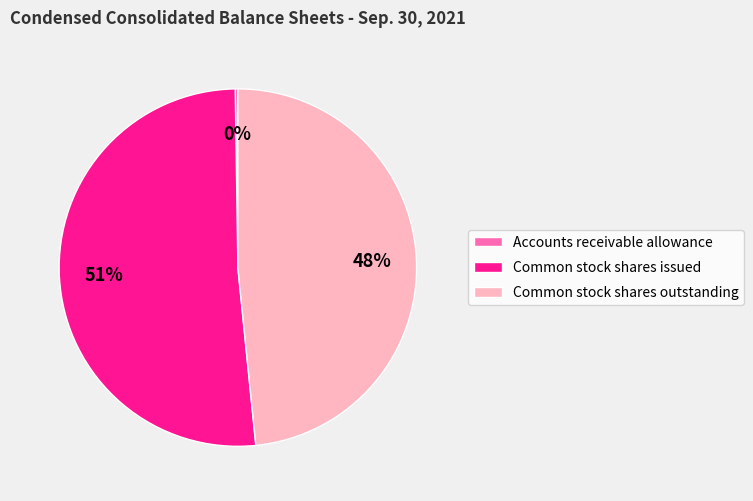

Which slice is the largest?

Common stock shares issued